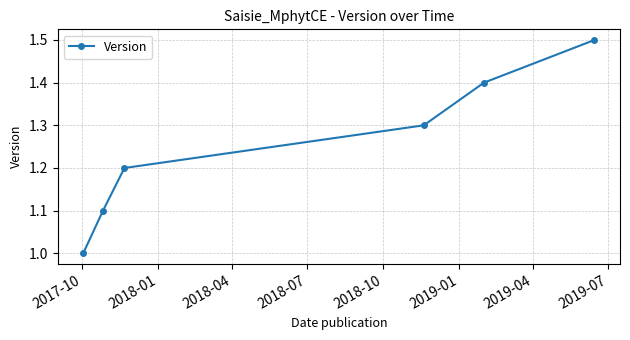

What is the smallest value displayed?

1.0